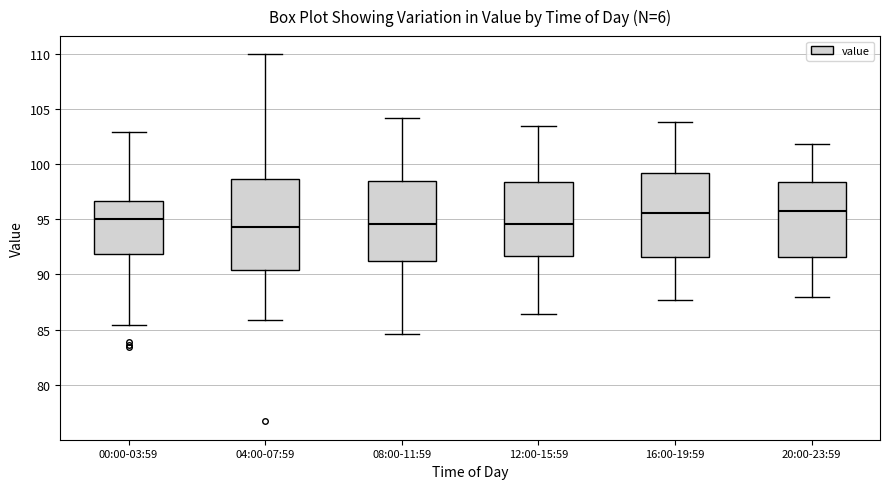

Where does the upper whisker of the box for 04:00-07:59 end on the y-axis? The values are not printed on the chart, so give them approximately, as read against the axis.

110.0